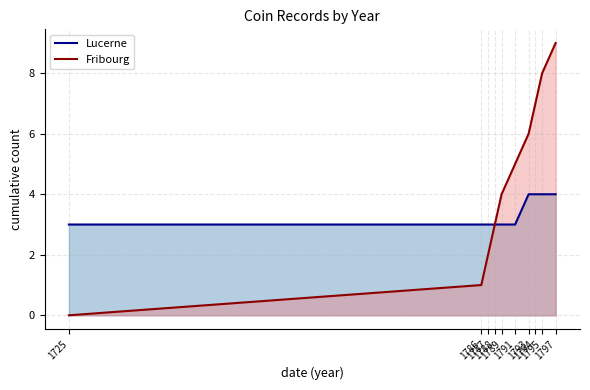

Rank the series by their average value, from highest to lowest.

Fribourg, Lucerne